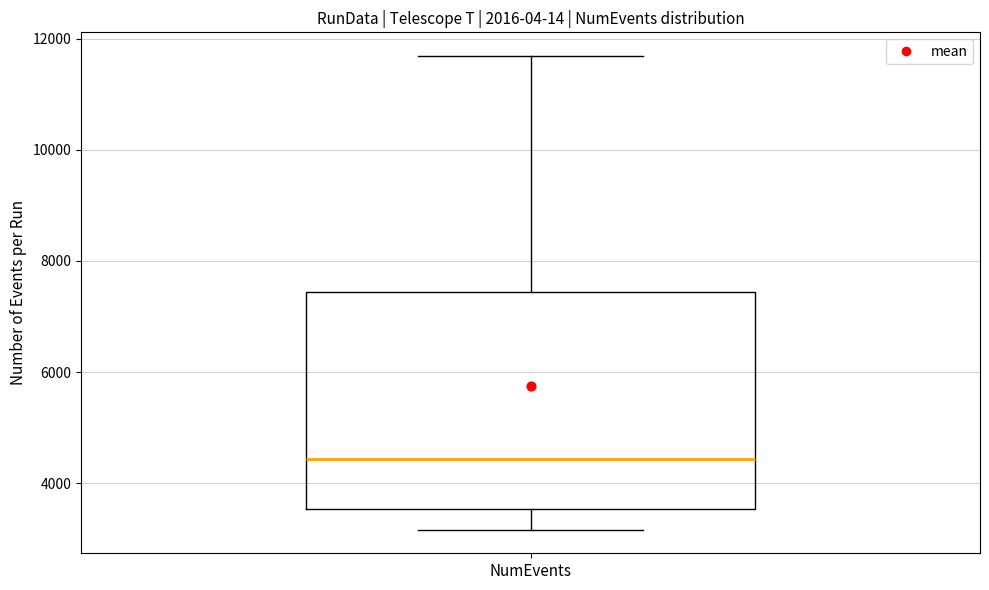

Transcribe this box plot: give where the median line is, the range the box spans, and where the two whiskers end, as read against the y-axis. The values are not printed on the chart, so give them approximately, as read against the axis.

median 4400, box 3600 to 7400, whiskers 3200 to 11600